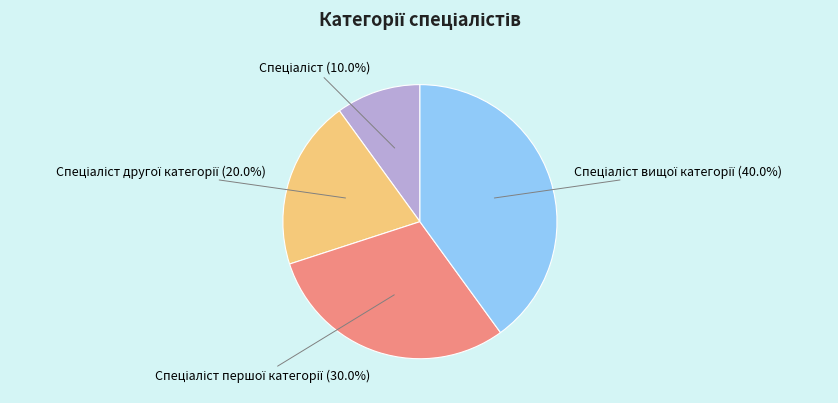

Is there any slice that represents more than half of the pie?

No